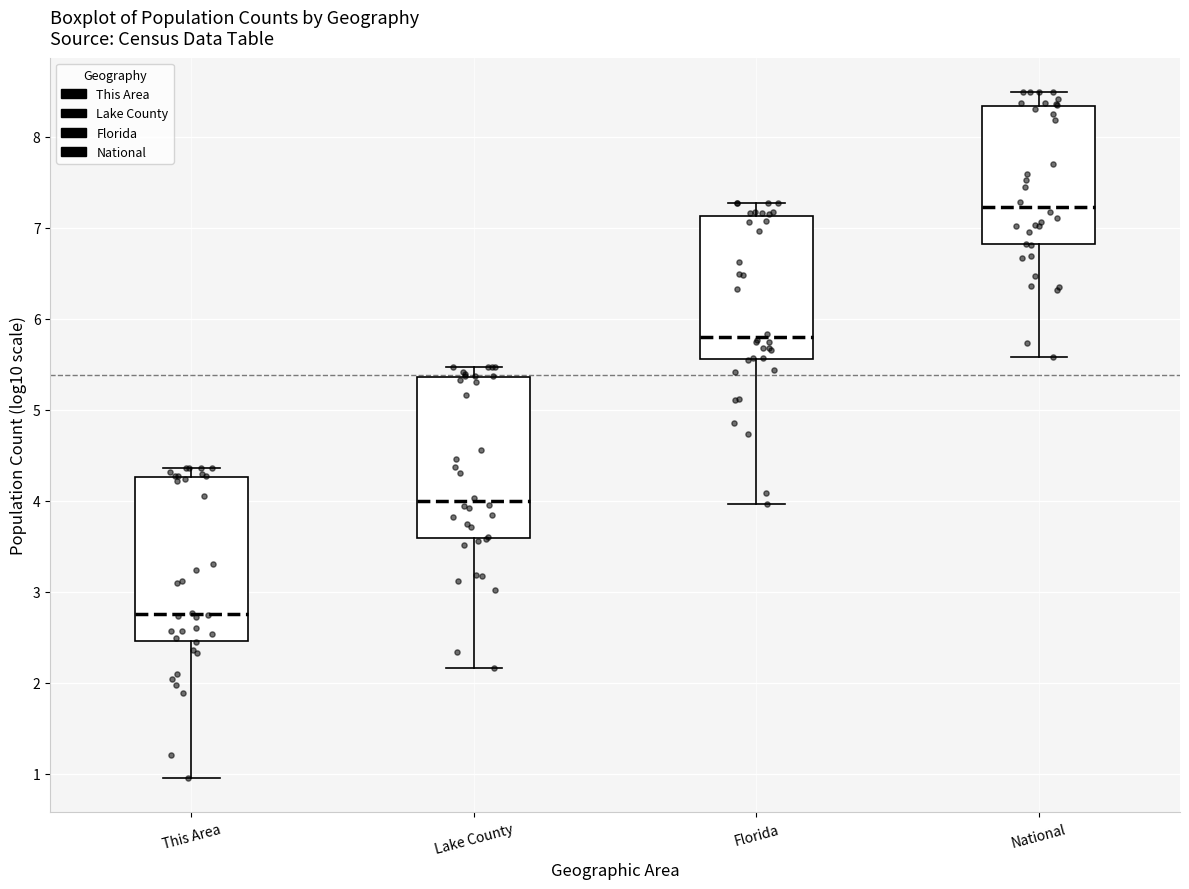

Reading left to right, transcribe this box plot: for each box, give where its median line is, the range the box spans, and where its two whiskers end, as read against the y-axis. The values are not printed on the chart, so give them approximately, as read against the axis.

This Area: median 2.8, box 2.5 to 4.3, whiskers 1.0 to 4.4
Lake County: median 4.0, box 3.6 to 5.4, whiskers 2.2 to 5.5
Florida: median 5.8, box 5.6 to 7.1, whiskers 4.0 to 7.3
National: median 7.2, box 6.8 to 8.3, whiskers 5.6 to 8.5